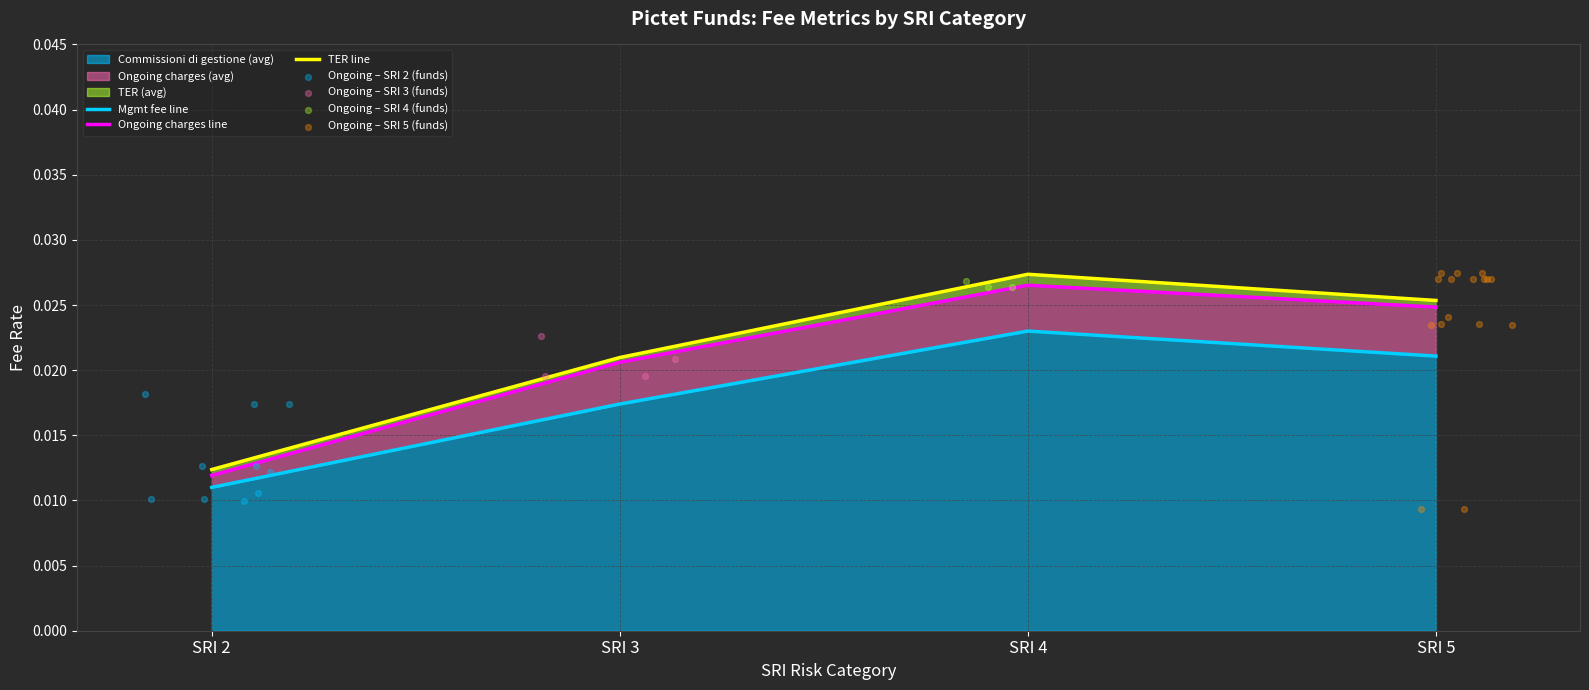

Which series has the largest total across all categories?

TER